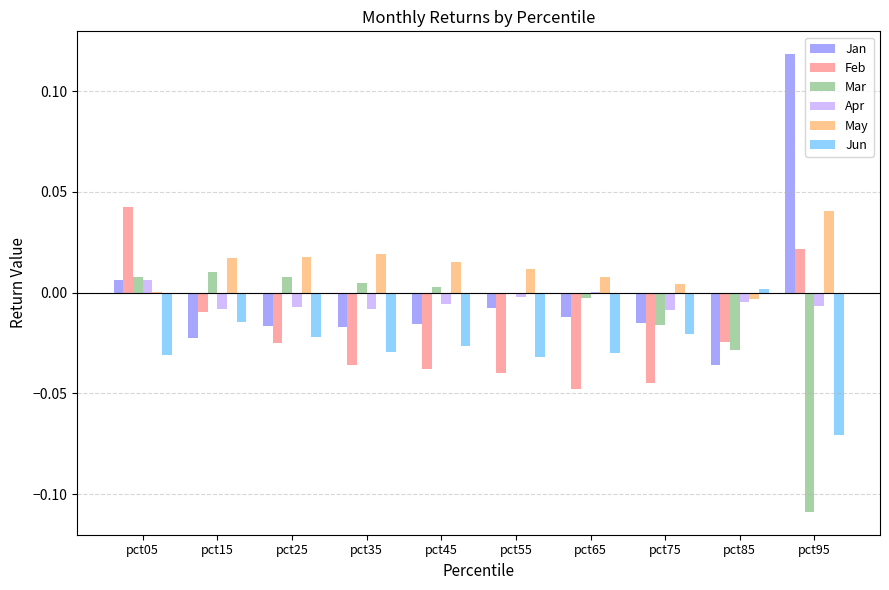

What is the sum of all Jun values?

-0.3